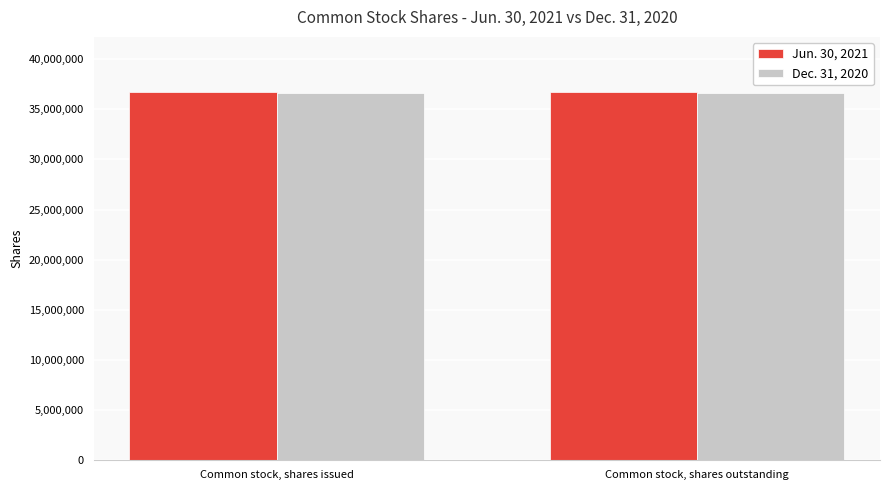

What is the greatest value displayed?

36715612